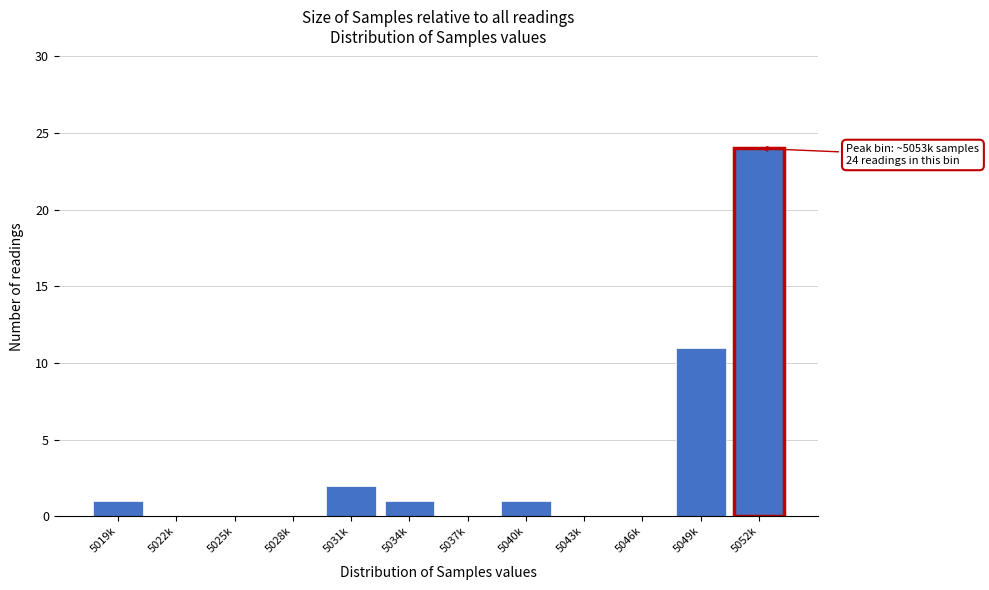

Reading left to right, extract all data points from this chart.

5019k=1	5022k=0	5025k=0	5028k=0	5031k=2	5034k=1	5037k=0	5040k=1	5043k=0	5046k=0	5049k=11	5052k=24